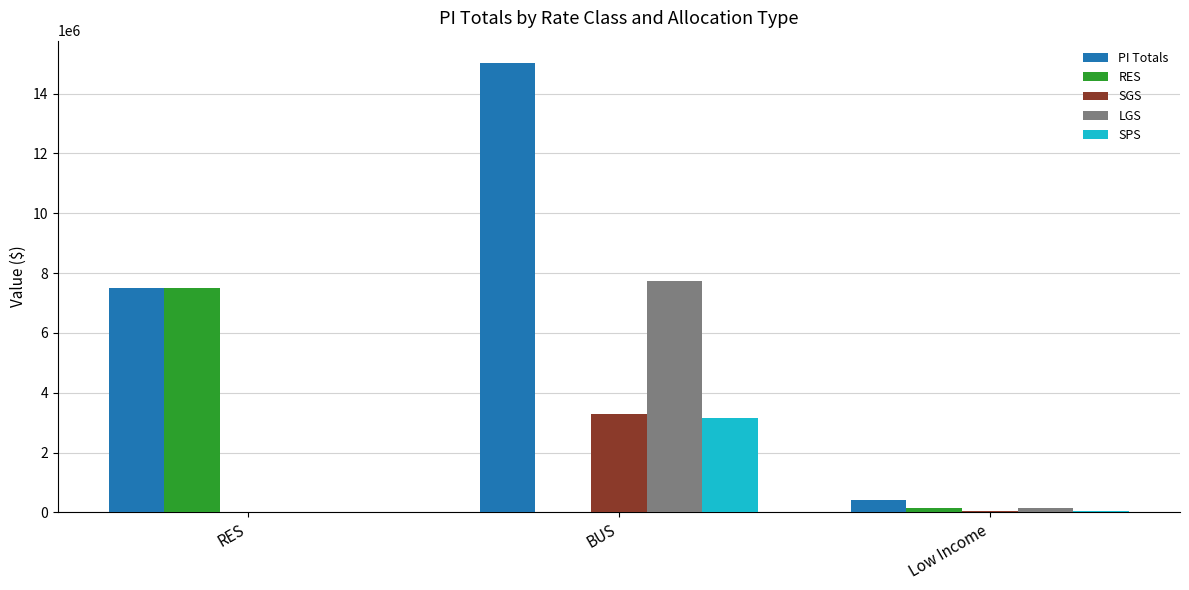

What is the sum of all SPS values?

3196712.3